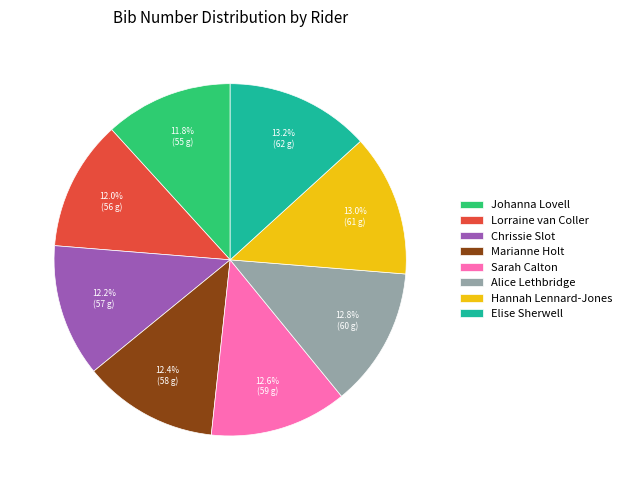

What is the ratio of the value at Johanna Lovell to the value at Hannah Lennard-Jones?

0.9